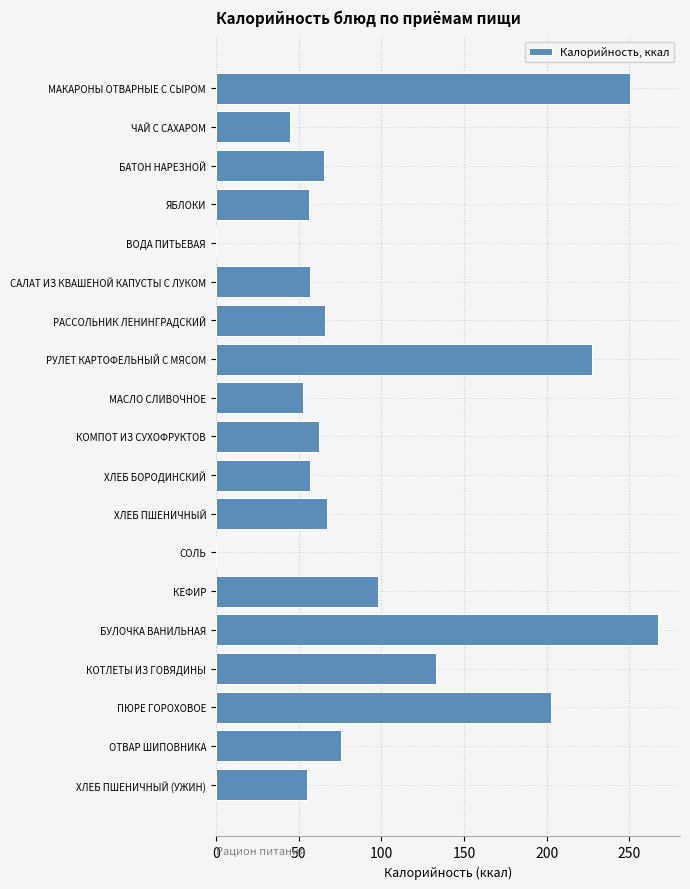

Read the value at ЧАЙ С САХАРОМ.

44.6